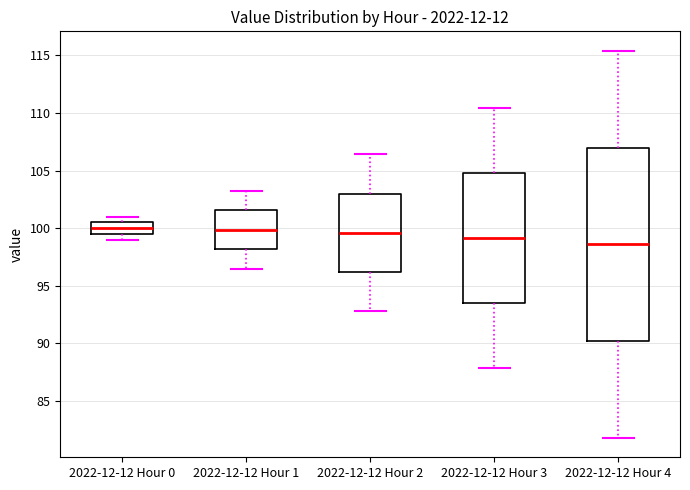

Which box's median line is the lowest?

2022-12-12 Hour 4